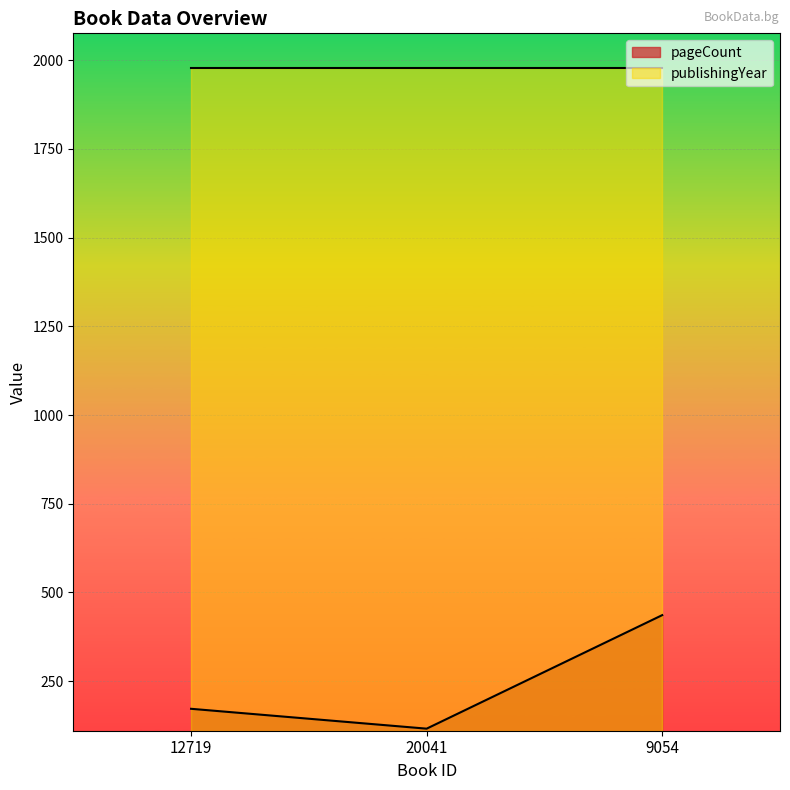

The value at 9054 is 436. True or false?

True